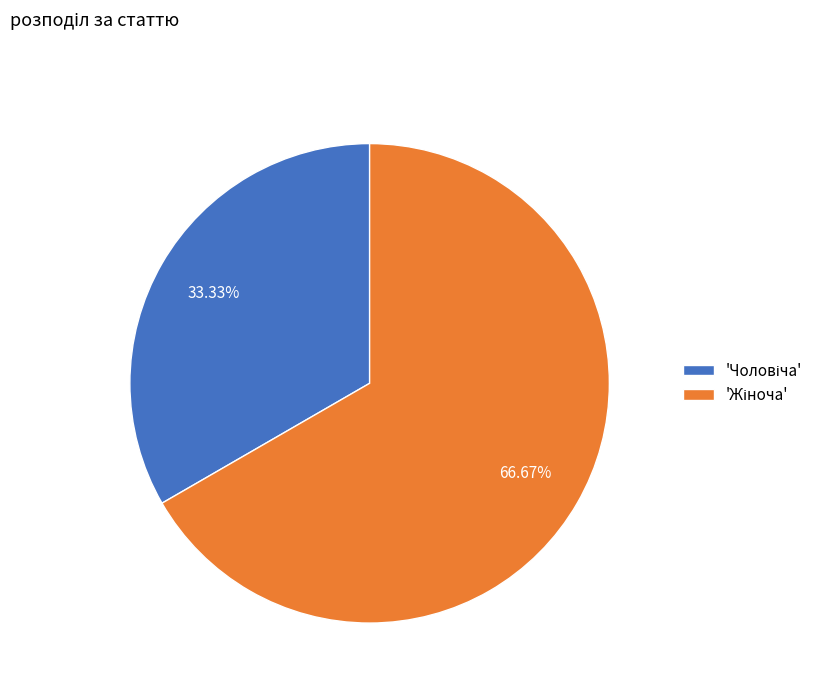

Is there a majority slice in this chart?

Yes